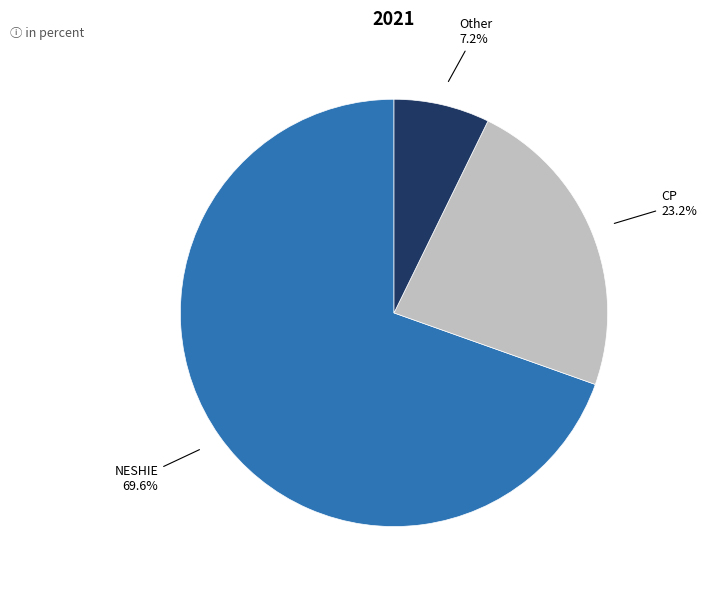

Is there any slice that represents more than half of the pie?

Yes